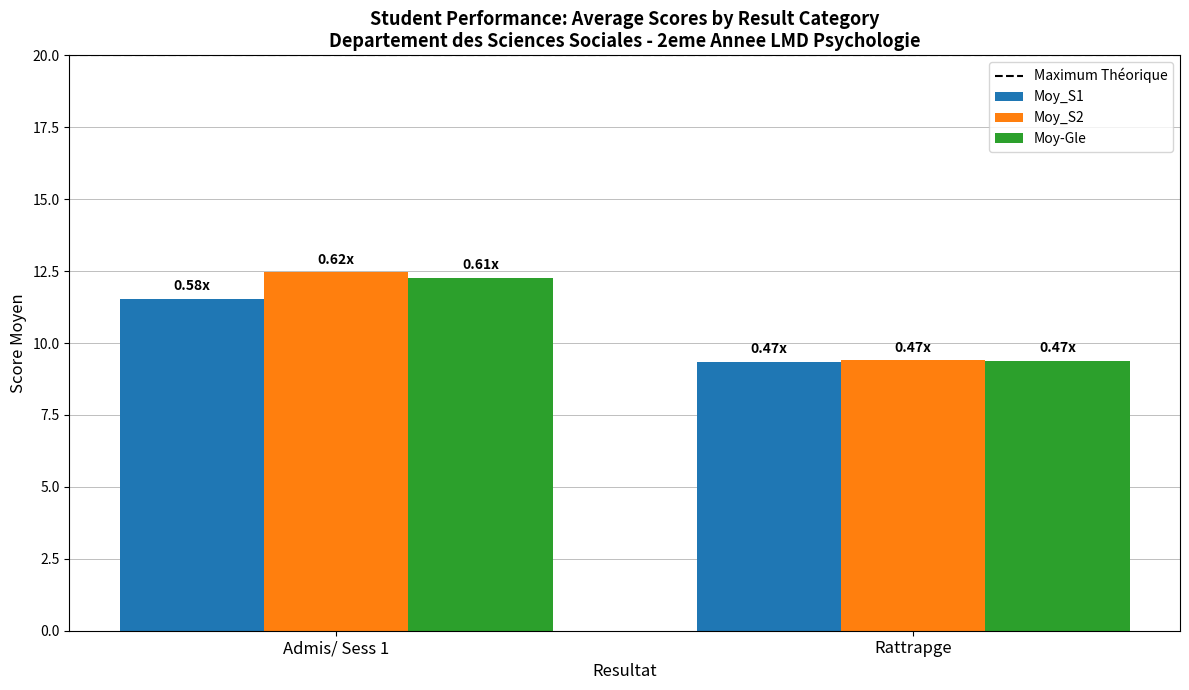

List the labels in order of Moy-Gle value, largest first.

Admis/ Sess 1, Rattrapge